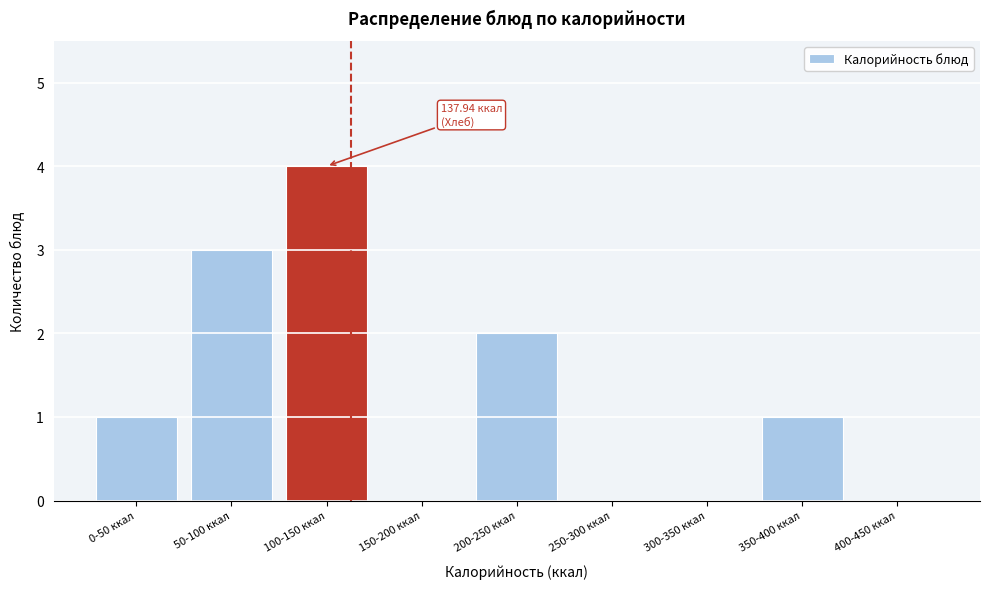

What is the change in value from 0-50 ккал to 50-100 ккал?

+2